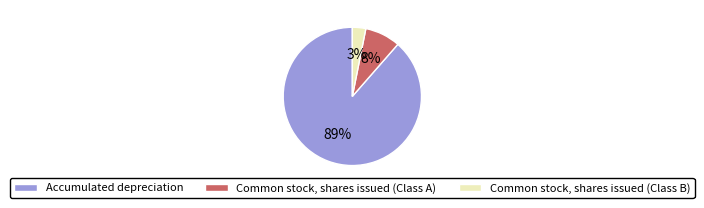

To the nearest percent, what is the combined percentage of Common stock, shares issued (Class B) and Accumulated depreciation?

92%